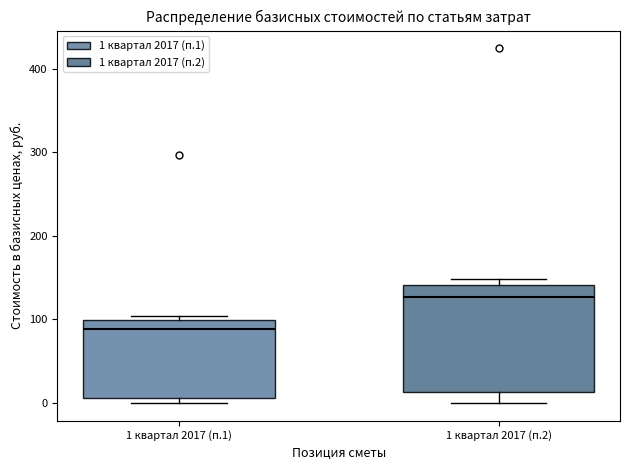

Reading left to right, read every box against the y-axis: the position of its median line, the range the box covers, and the ends of its whiskers. The values are not printed on the chart, so give them approximately, as read against the axis.

1 квартал 2017 (п.1): median 90, box 10 to 100, whiskers 0 to 100 (just above the box's upper edge)
1 квартал 2017 (п.2): median 130, box 10 to 140, whiskers 0 to 150